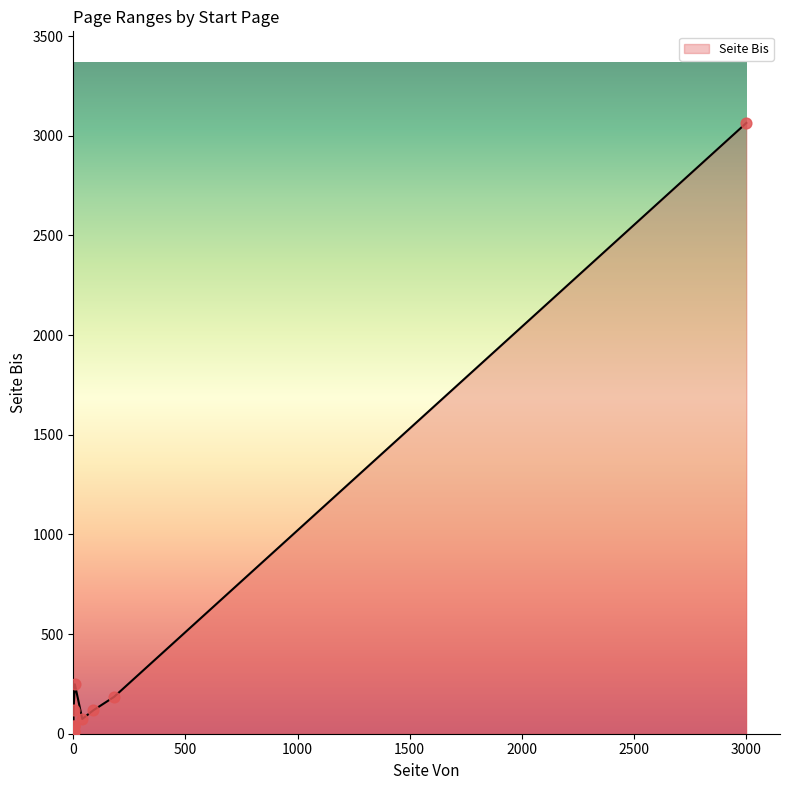

What is the ratio of the value at 1 to the value at 7?

0.1